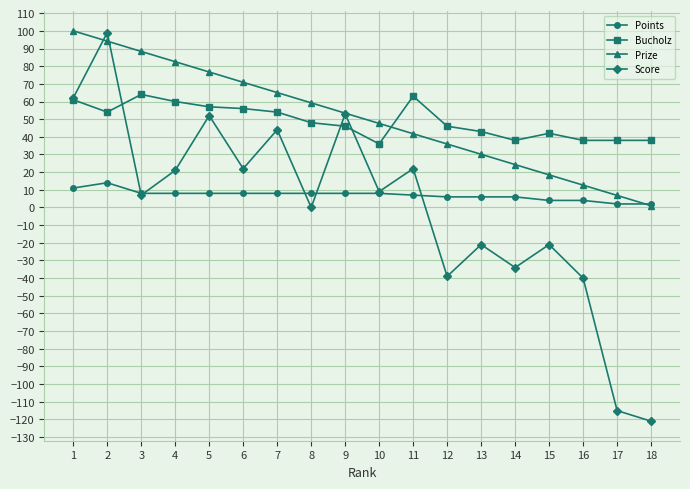

What is the approximate value of Bucholz at 9?

46.0